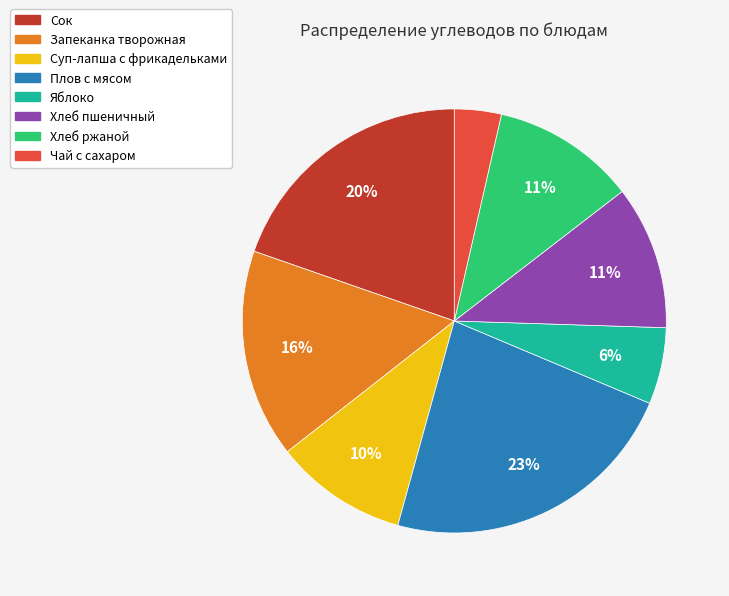

Count the number of slices in the pie.

8